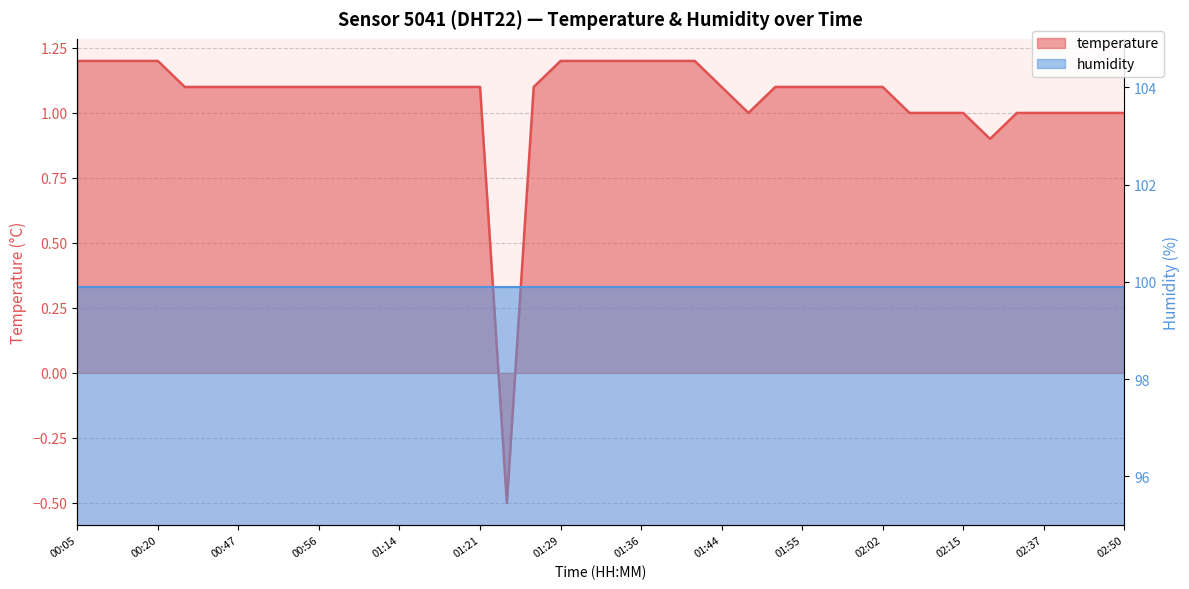

What is the sum of the values at 02:45 and 00:05?

2.2